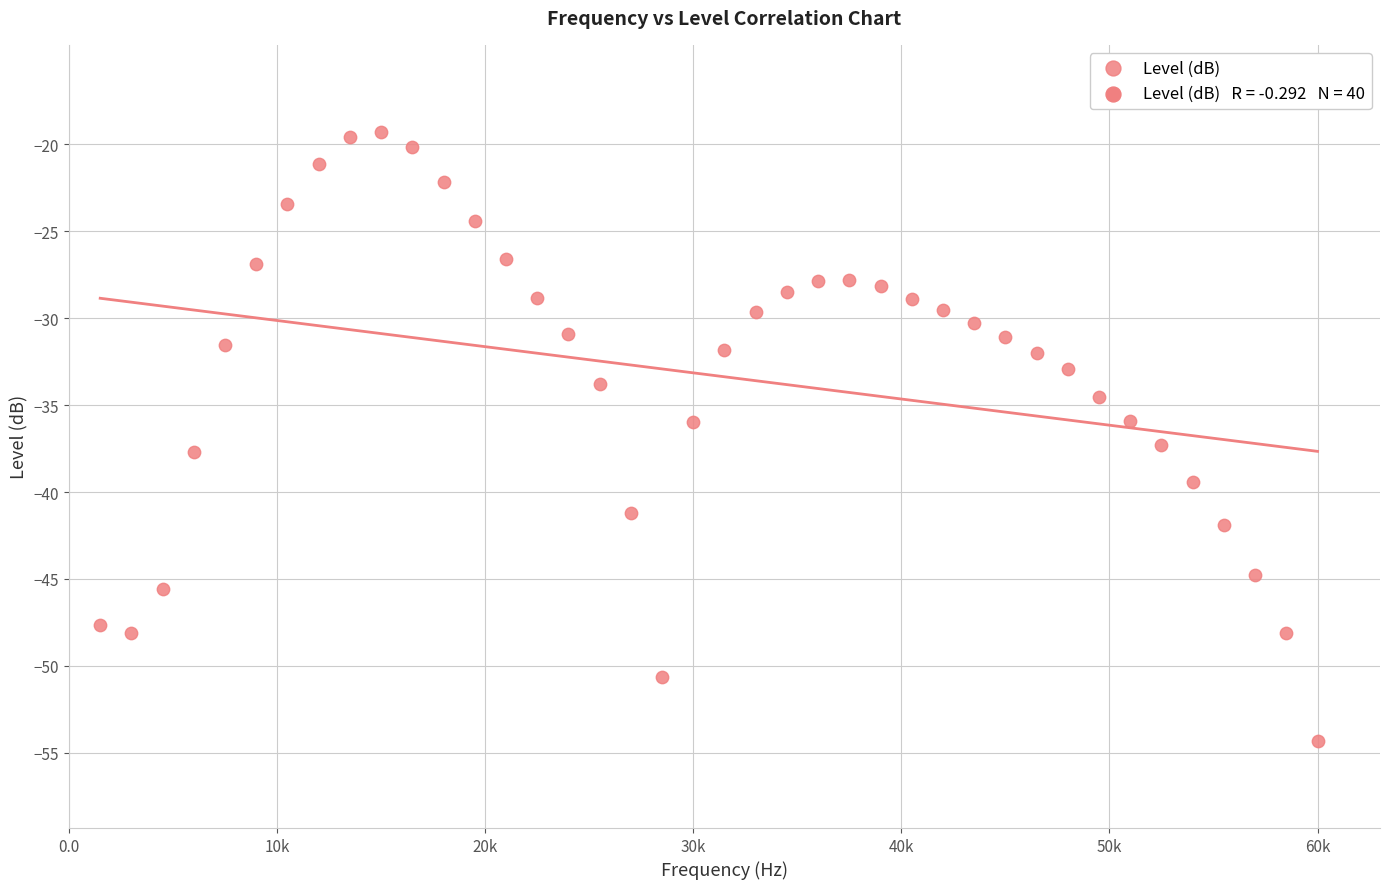

What is the range of X values (max minus min)?

58500.0